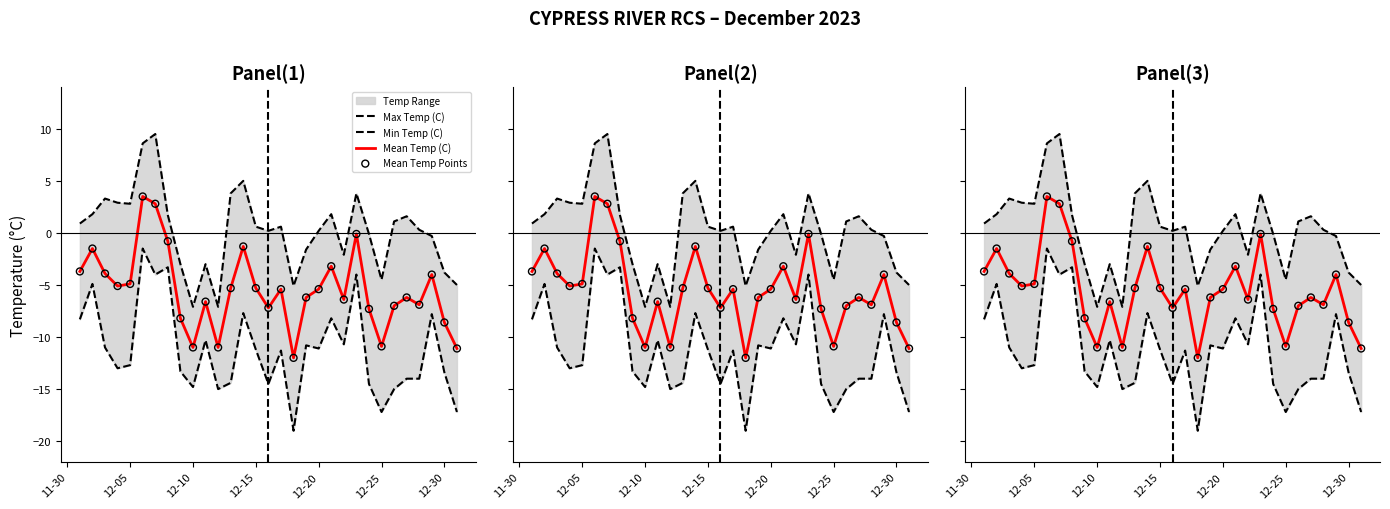

Is the value of Min Temp (C) at 30 greater than the value of Mean Temp (C) at 20?

No